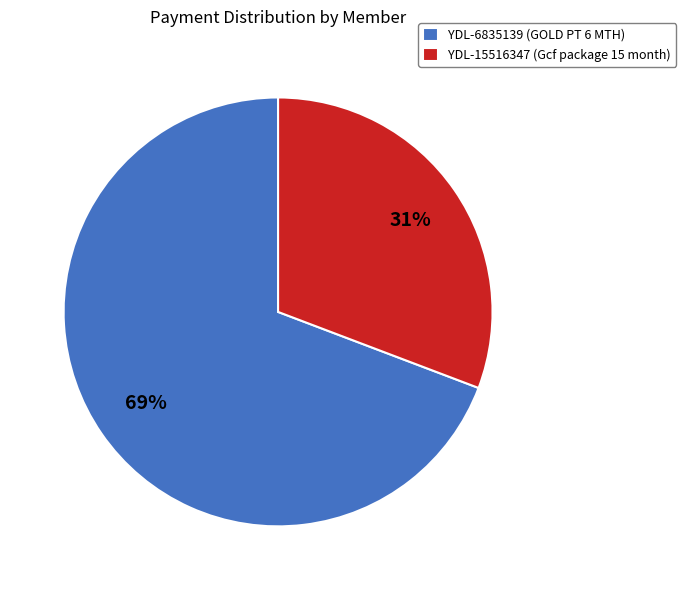

Which category accounts for the majority?

YDL-6835139